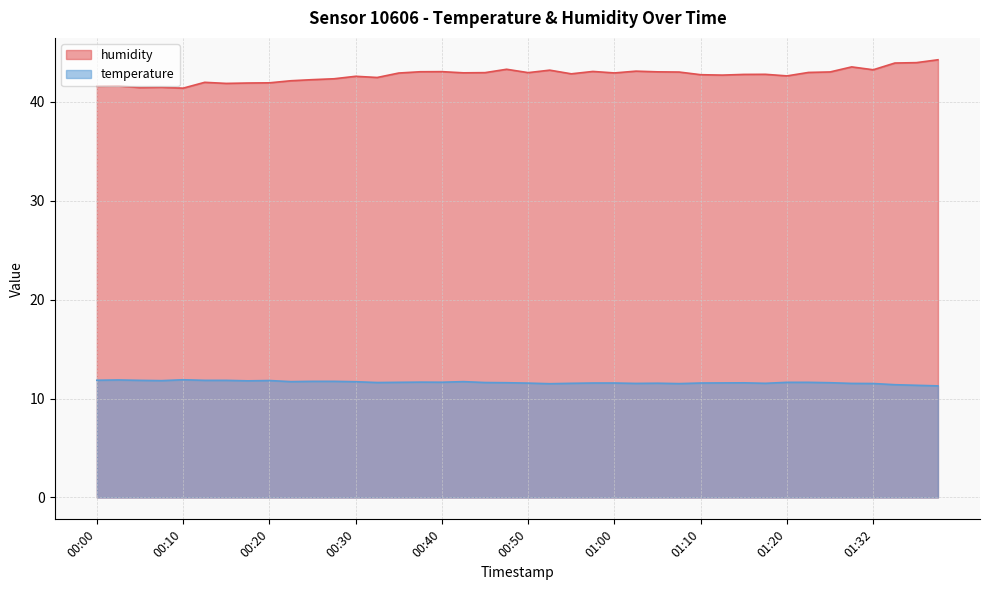

What is the label of the 4th point from the right?

01:32